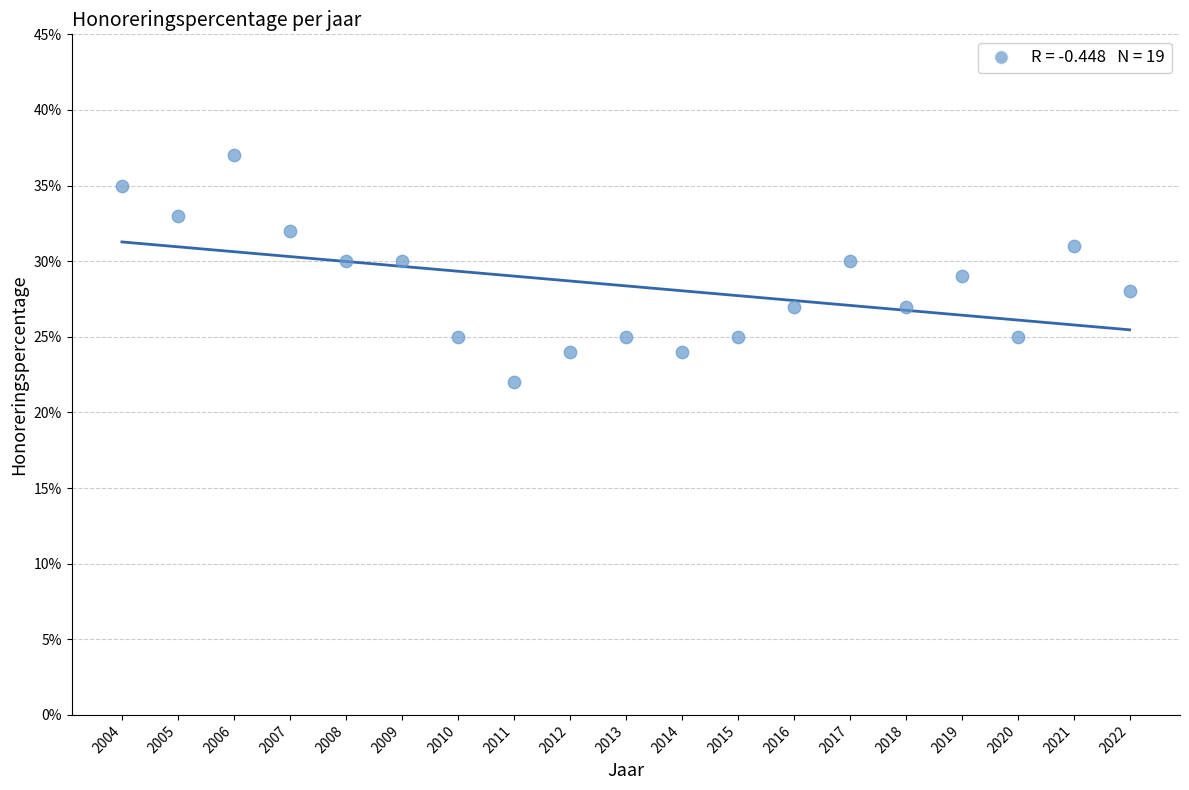

What is the range of Y values (max minus min)?

15